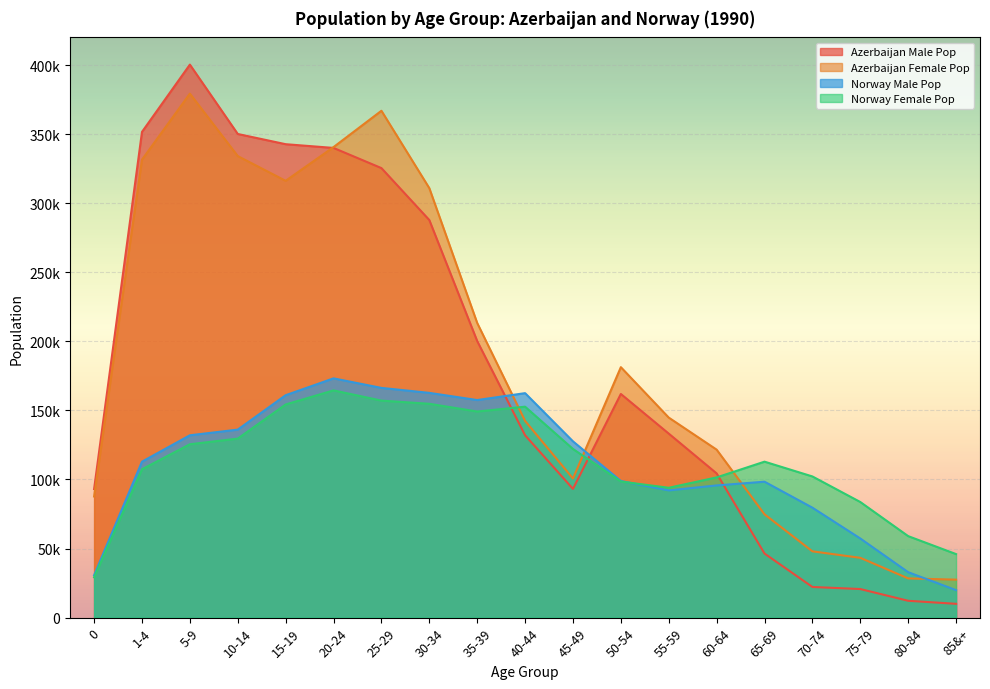

In Azerbaijan Female Pop, how many points are lower than both neighbors (excluding endpoints)?

2